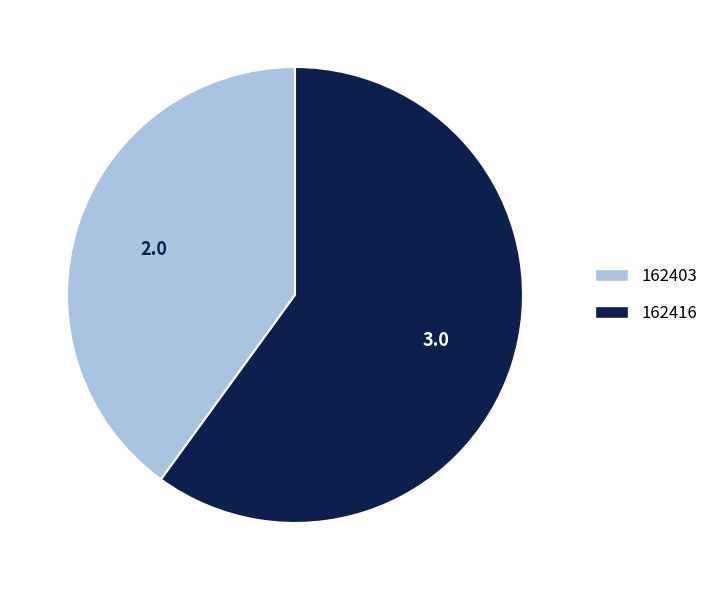

Is it true that 162403 is 48% of the pie?

False